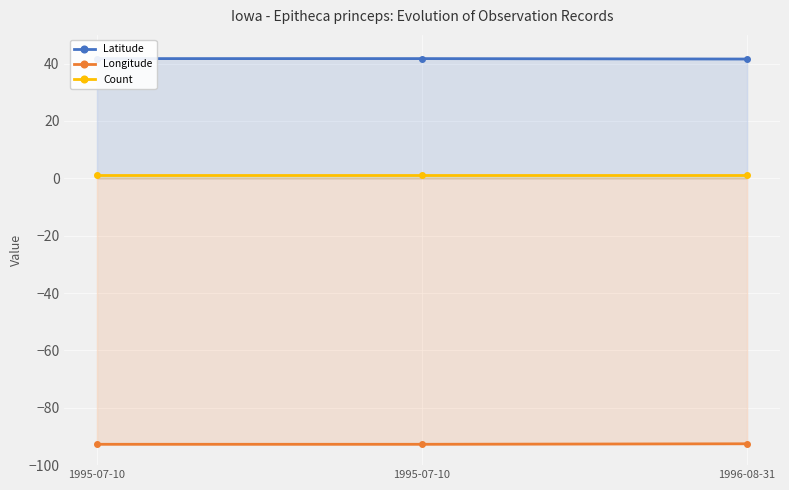

What are all the series names shown in the legend?

Latitude, Longitude, Count